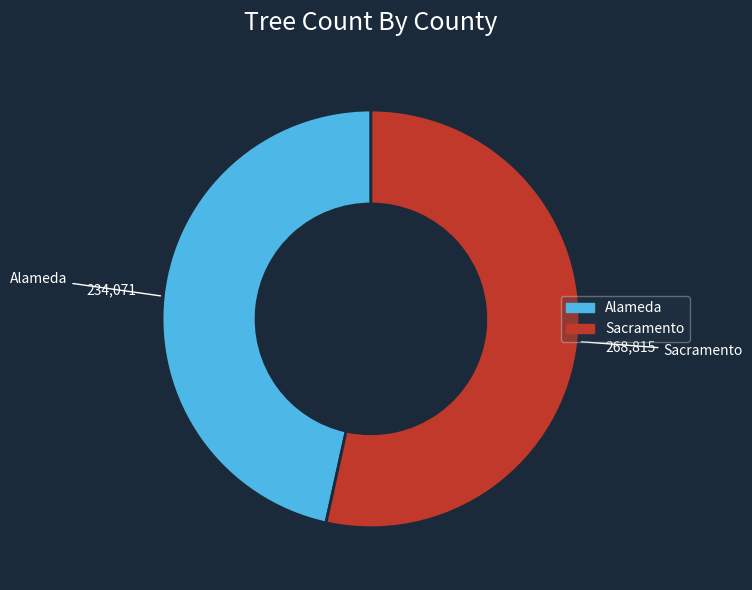

Does Alameda account for over 50% of the chart?

No